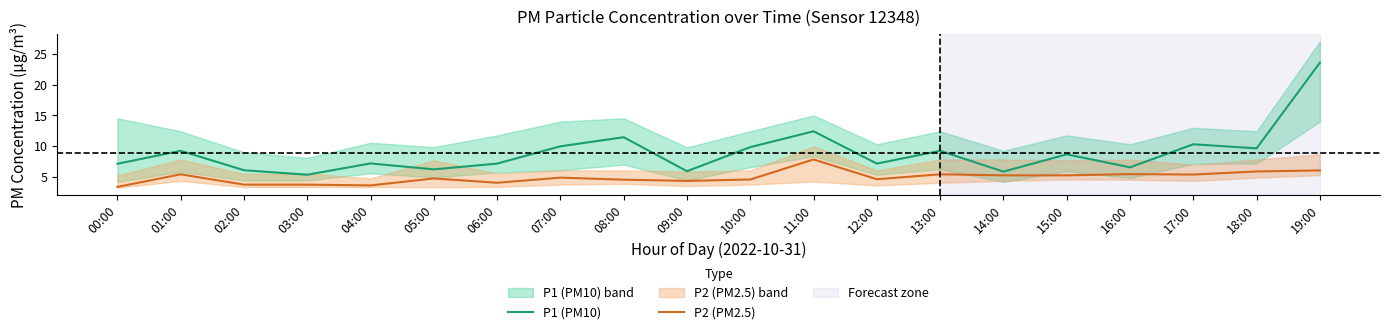

Which series changed the most between 01:00 and 17:00?

P1 (PM10)